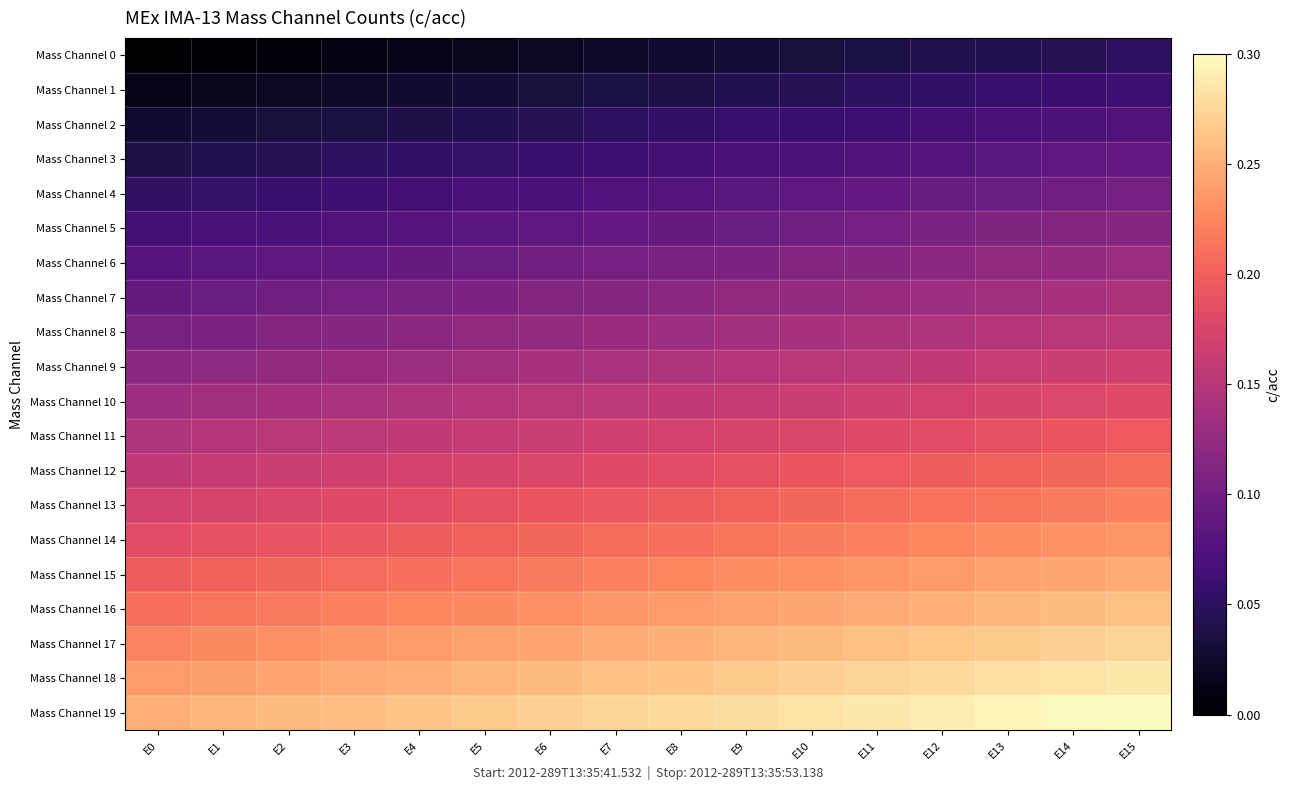

Which has a higher value, E1 or E9?

E9